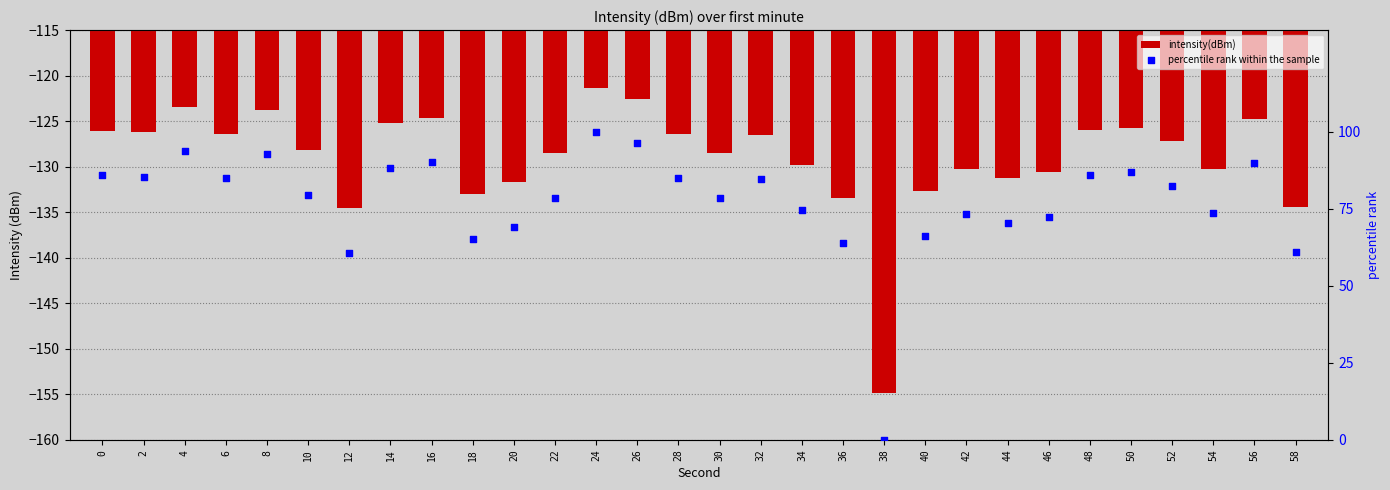

At which category is the sum across all series the highest?

24